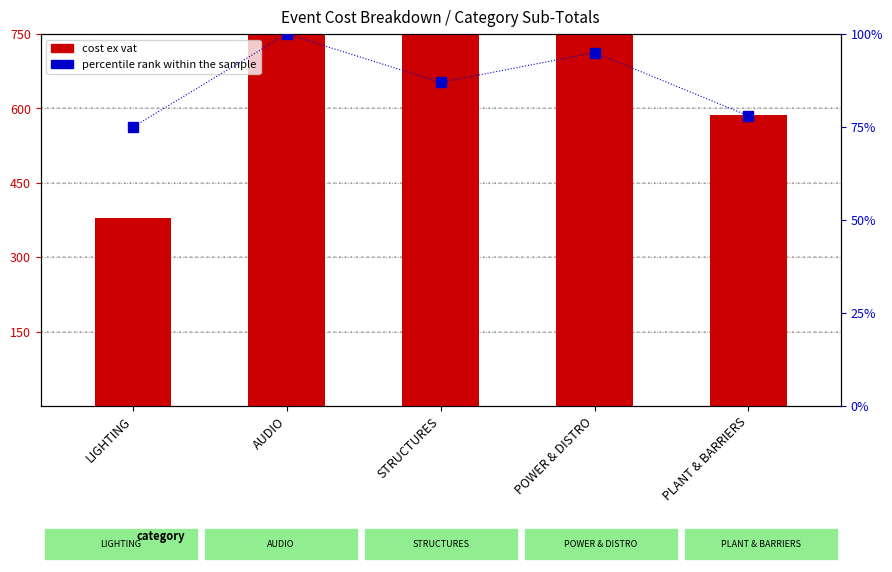

The cost ex vat series shows 436.8 at STRUCTURES. True or false?

False